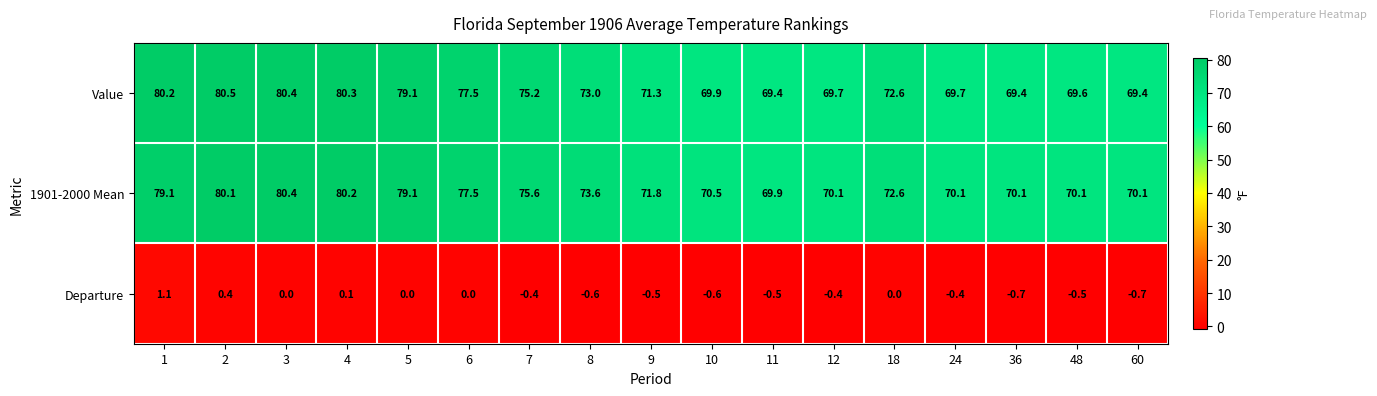

What is the difference between the highest and lowest values at 12?

70.5